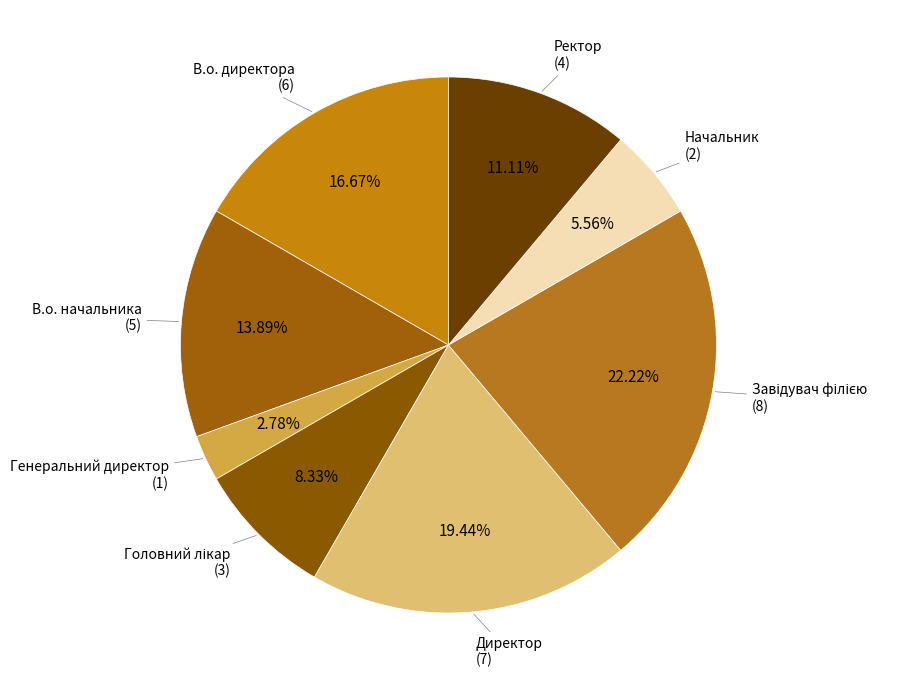

How much of the chart is everything except В.о. директора?

83.3%